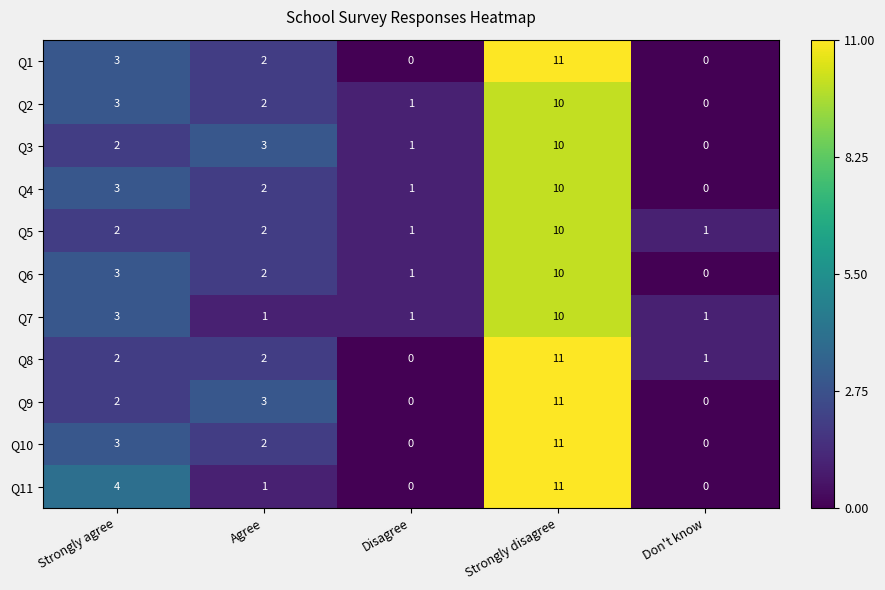

What is the difference between the highest and lowest values at Strongly disagree?

1